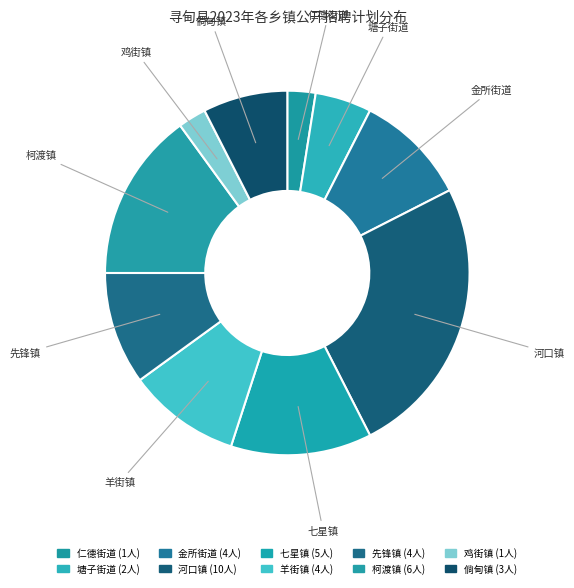

How many segments does this pie chart have?

10